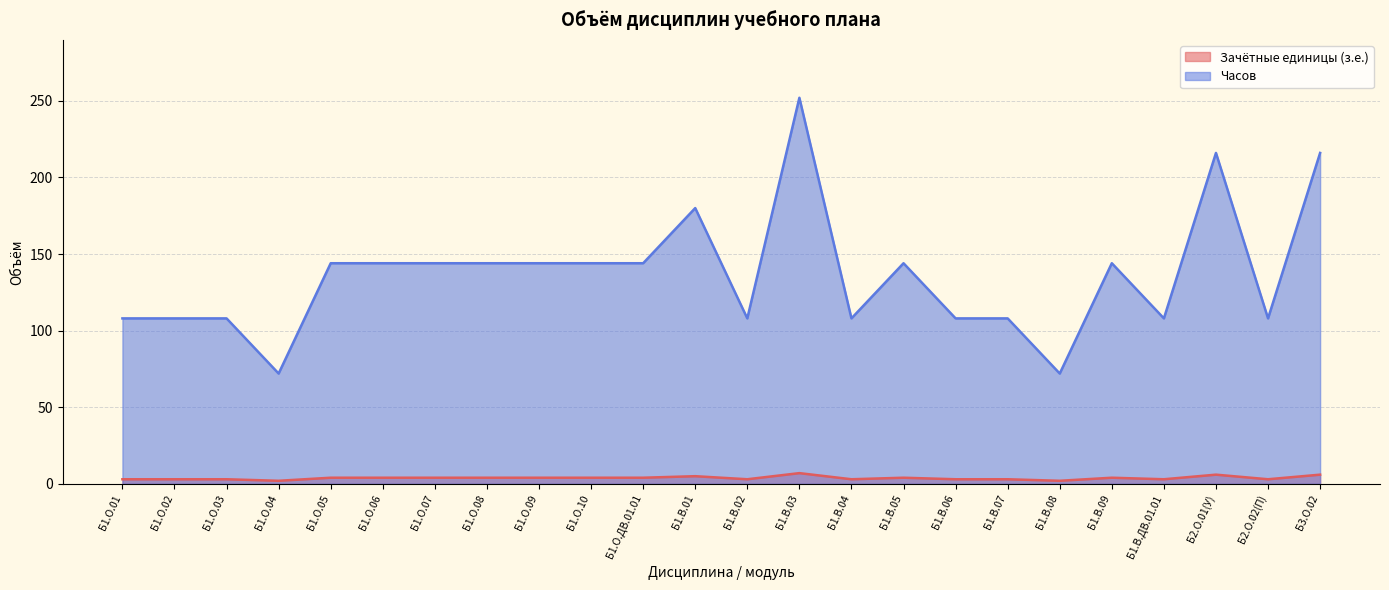

Reading left to right, transcribe all the data shown in this chart.

Зачётные единицы (з.е.): 3	3	3	2	4	4	4	4	4	4	4	5	3	7	3	4	3	3	2	4	3	6	3	6
Часов: 108	108	108	72	144	144	144	144	144	144	144	180	108	252	108	144	108	108	72	144	108	216	108	216